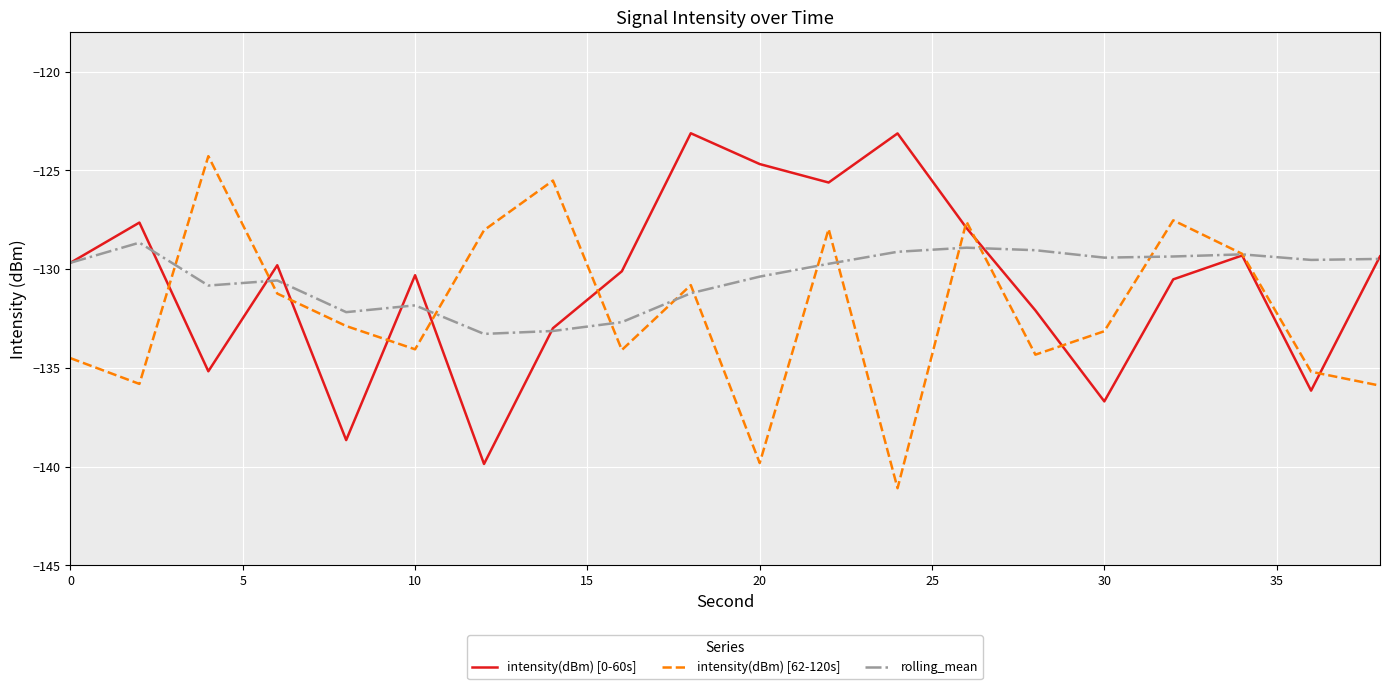

List the series in order of their peak value, highest first.

intensity(dBm) [0-60s], intensity(dBm) [62-120s], rolling_mean